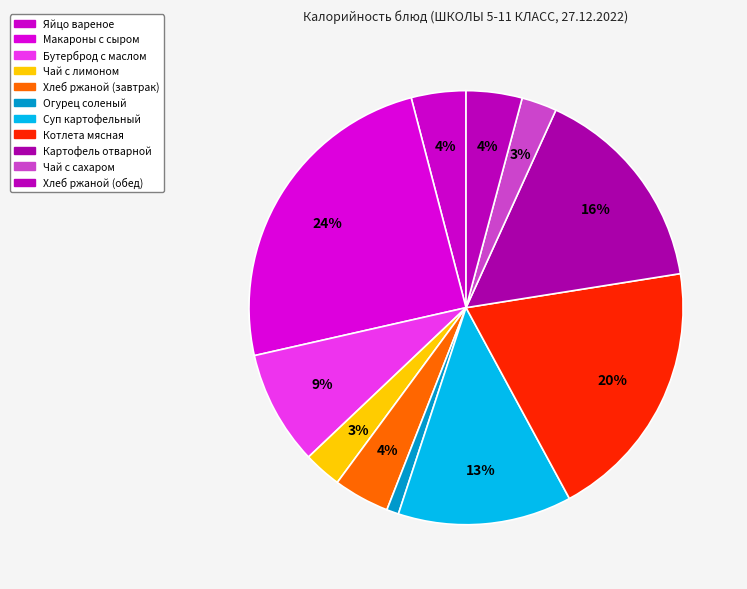

Does Хлеб ржаной (обед) represent more than half of the total?

No